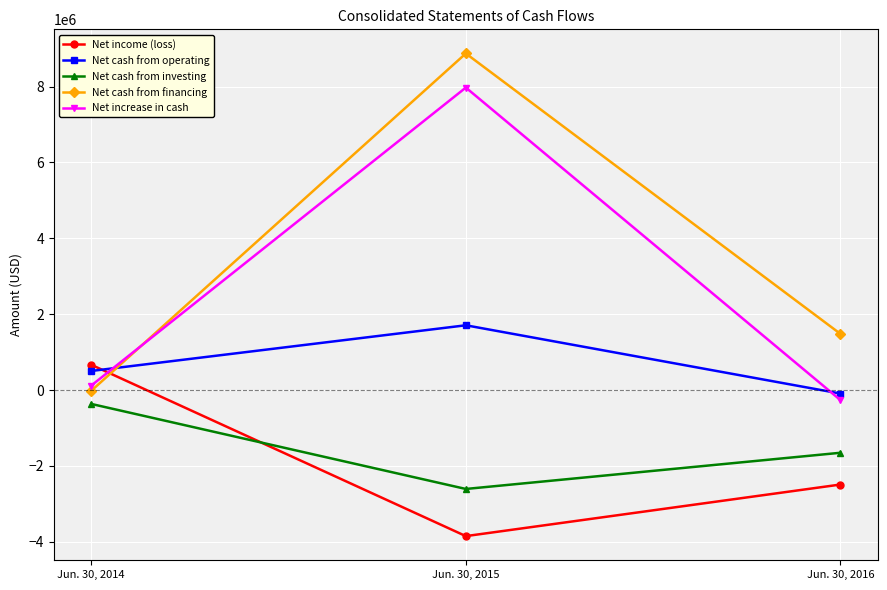

How many series are shown in this chart?

5